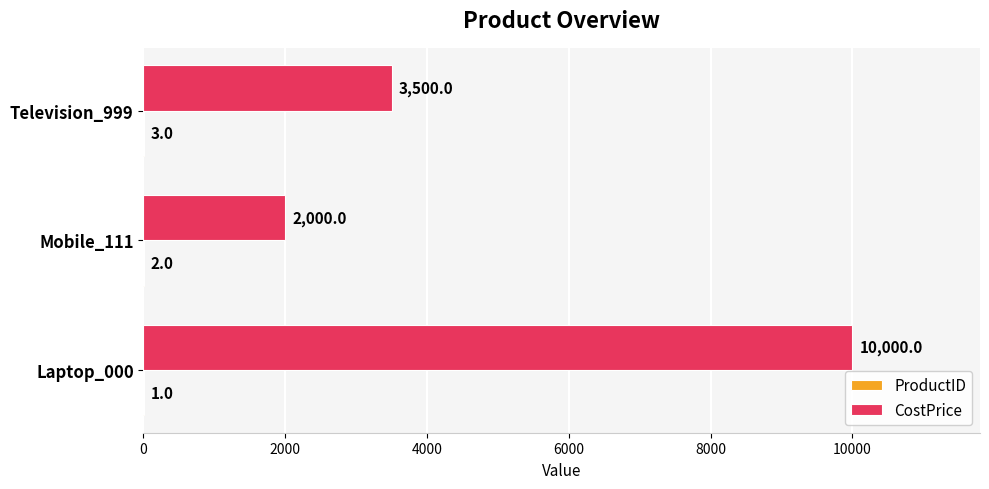

At which category is the sum across all series the highest?

Laptop_000